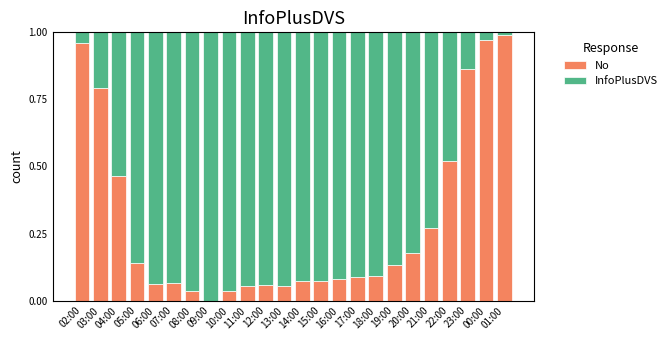

True or false: No has a value of 0.1 at 06:00.

True